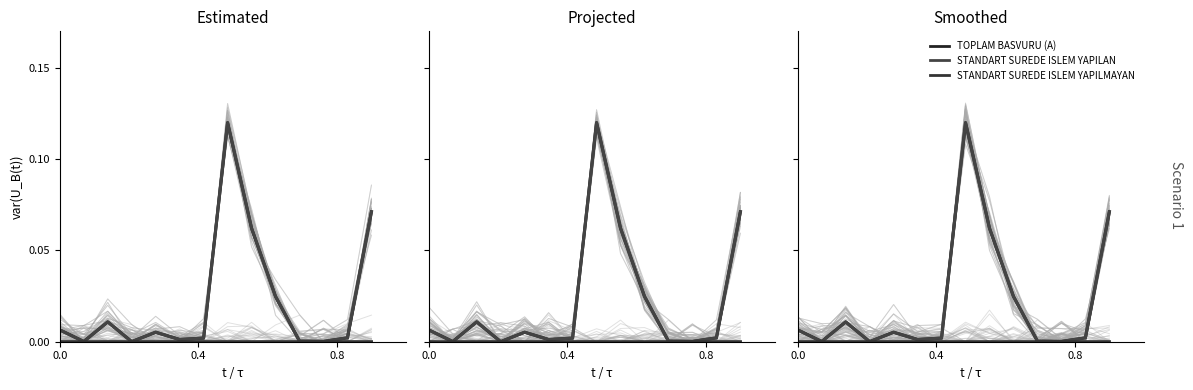

In TOPLAM BASVURU (A), how many points are lower than both neighbors (excluding endpoints)?

4